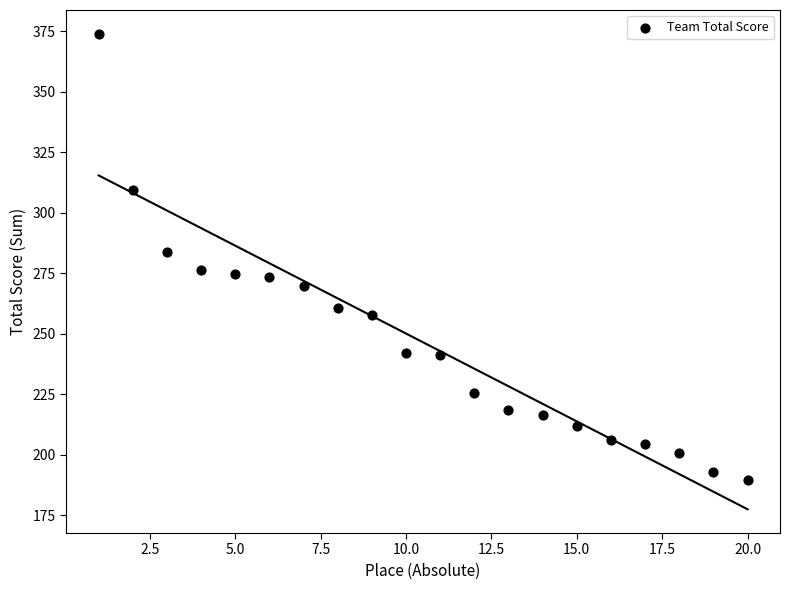

What is the range of X values (max minus min)?

19.0